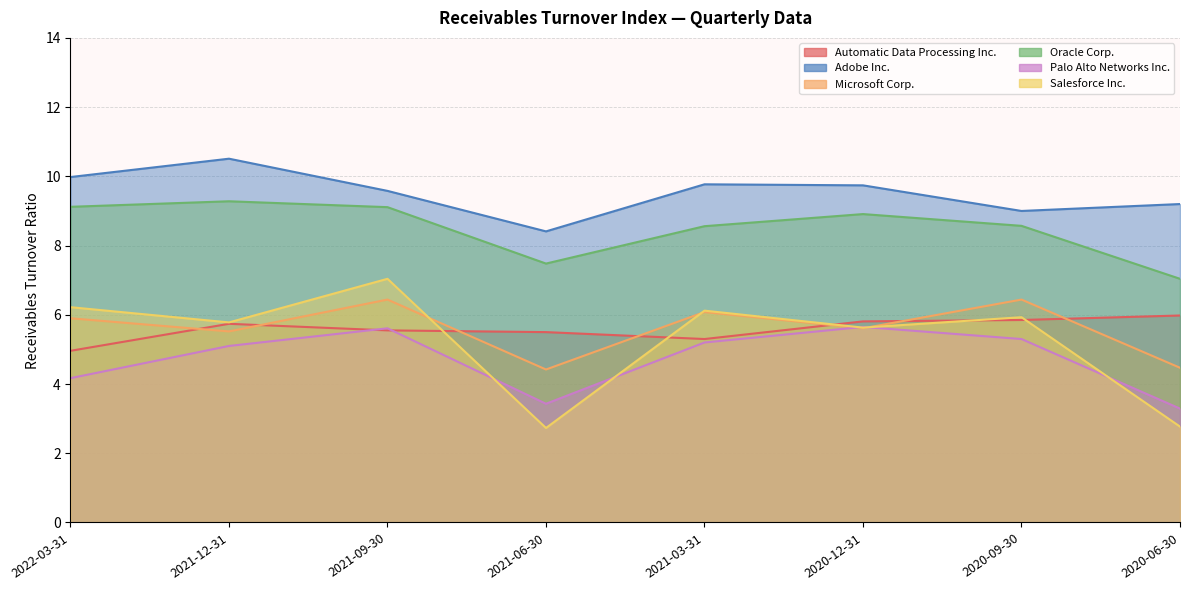

True or false: Adobe Inc. and Palo Alto Networks Inc. cross at least once.

False